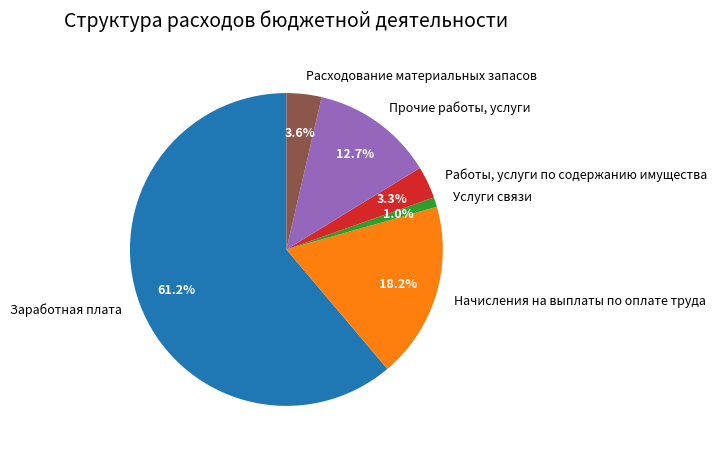

What percentage is the Работы, услуги по содержанию имущества slice, to the nearest percent?

3%